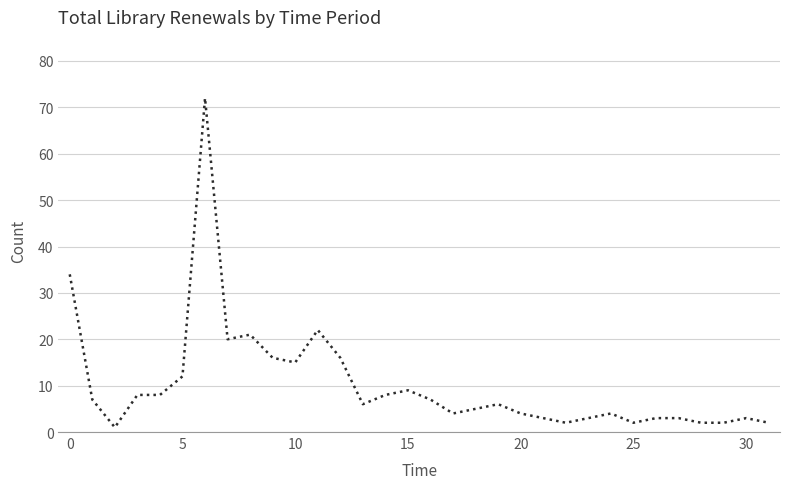

What is the greatest value displayed?

72